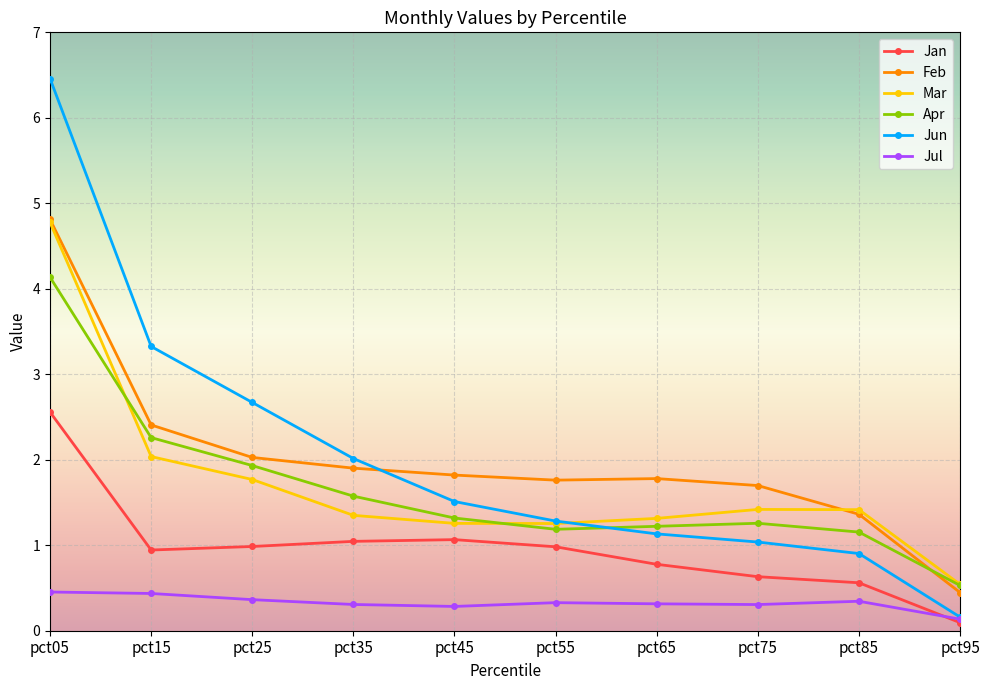

True or false: Jan and Apr intersect in this chart.

False